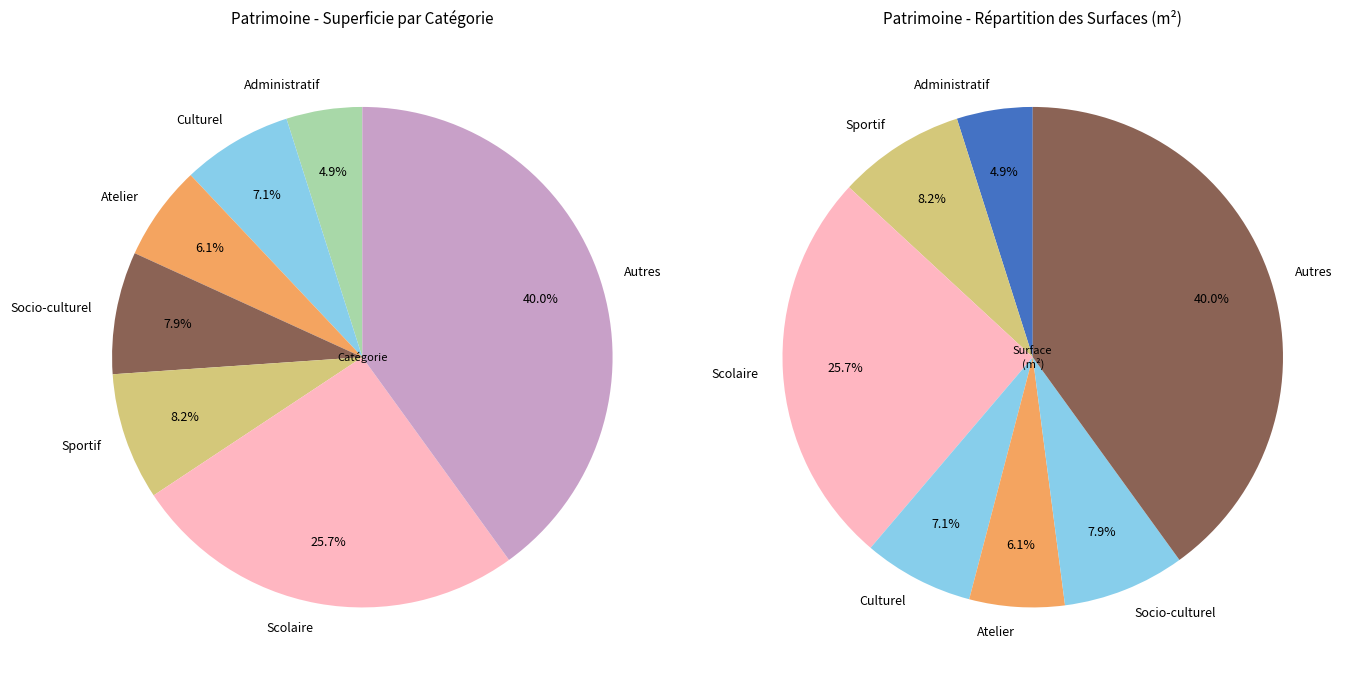

Which category has the smallest portion of the pie?

Administratif